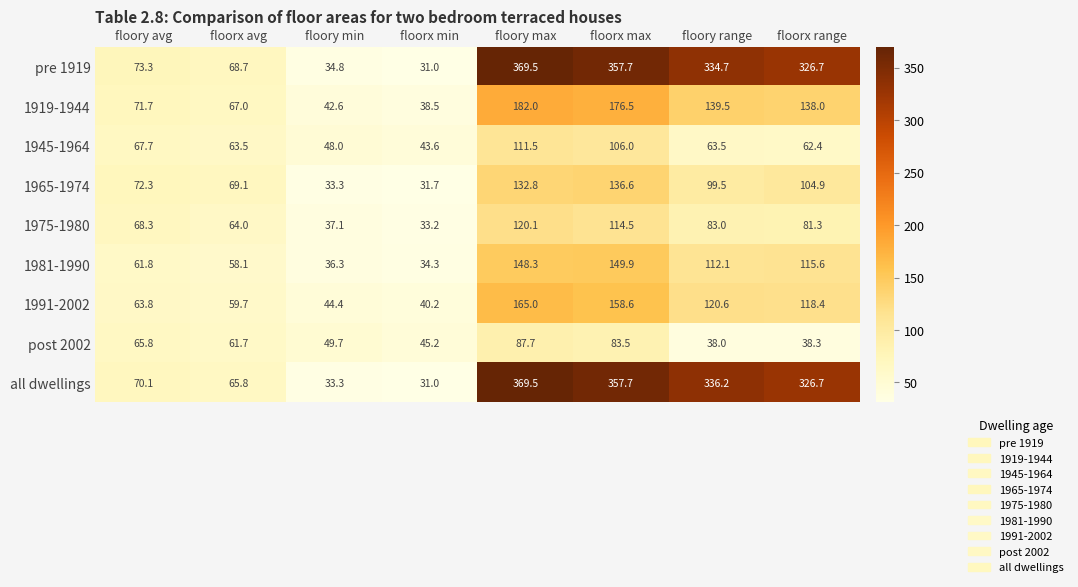

The value of 1975-1980 at floorx min is 33.2. True or false?

True